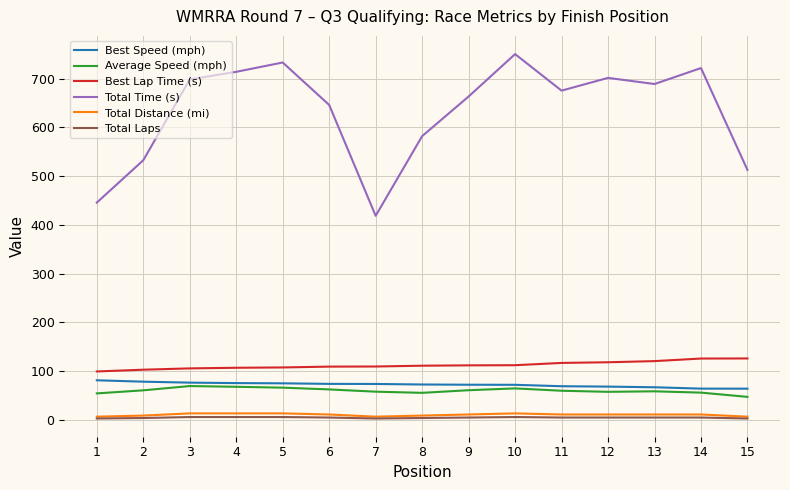

Which category has the highest value in the Total Time (s) series?

10